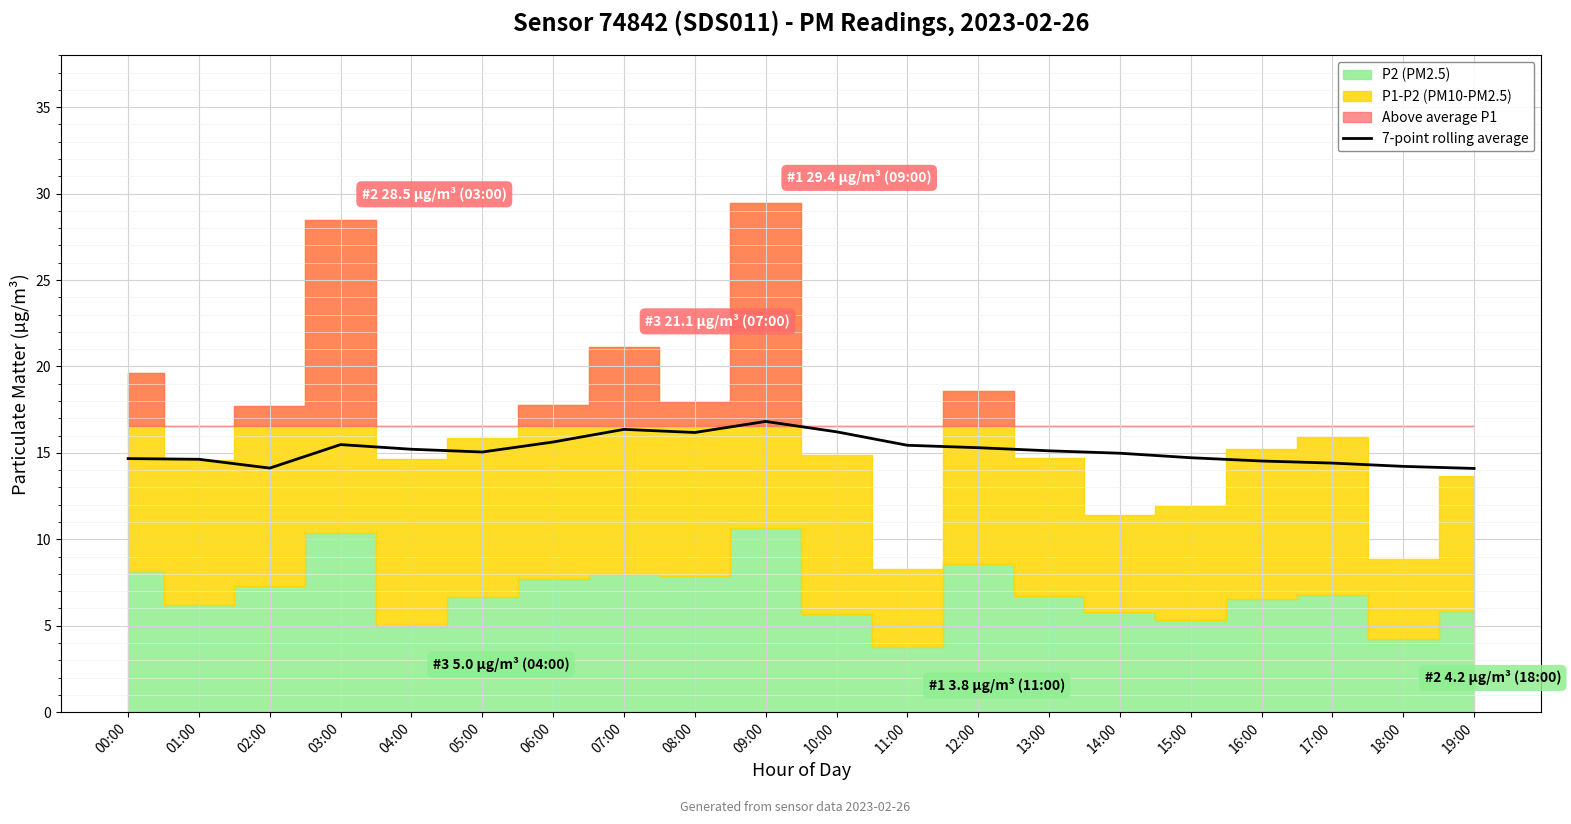

What is the label of the 2nd point from the right?

18:00